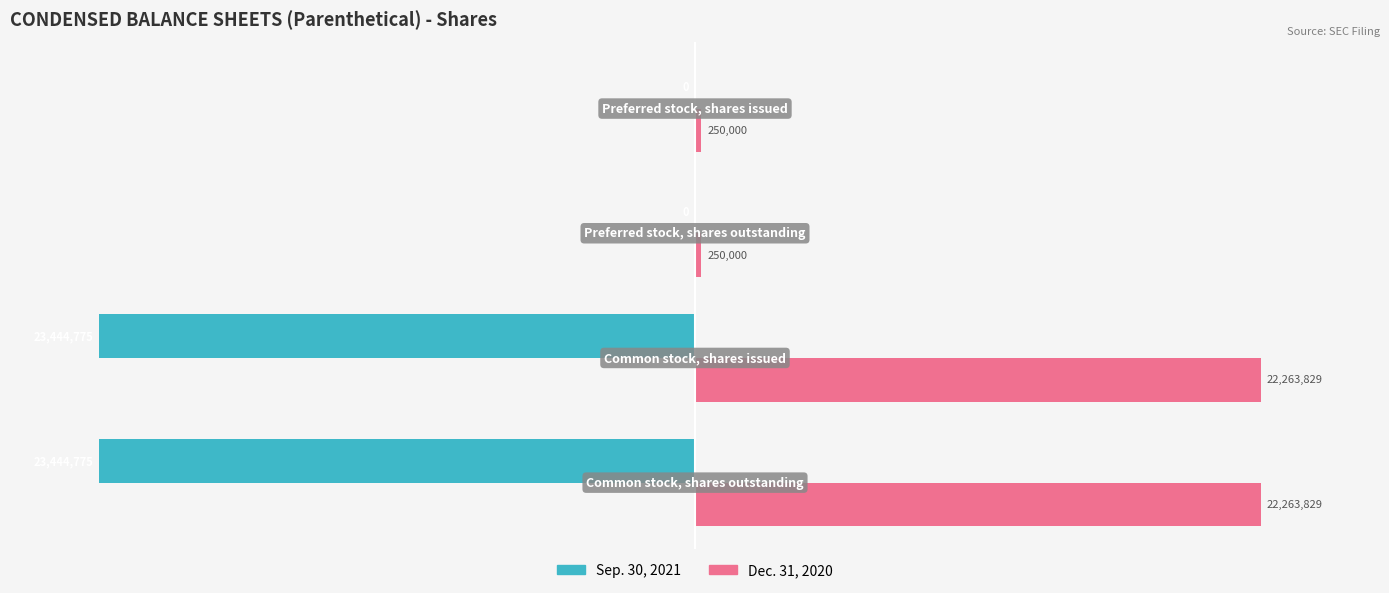

What are all the series names shown in the legend?

Sep. 30, 2021, Dec. 31, 2020